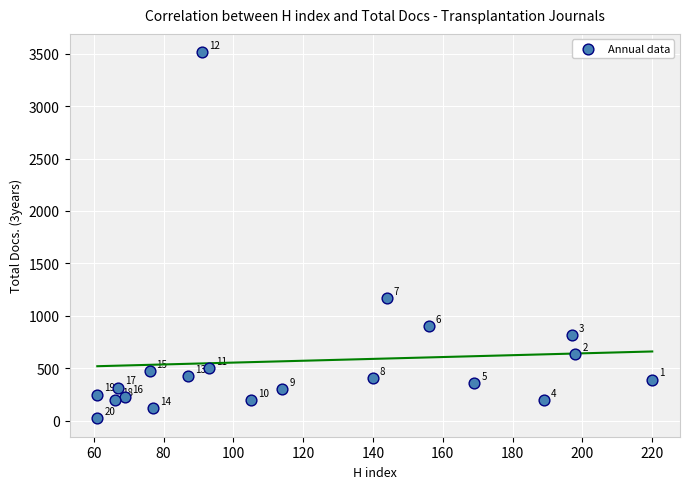

What Y value in the scatter plot is closest to 1767?

1166